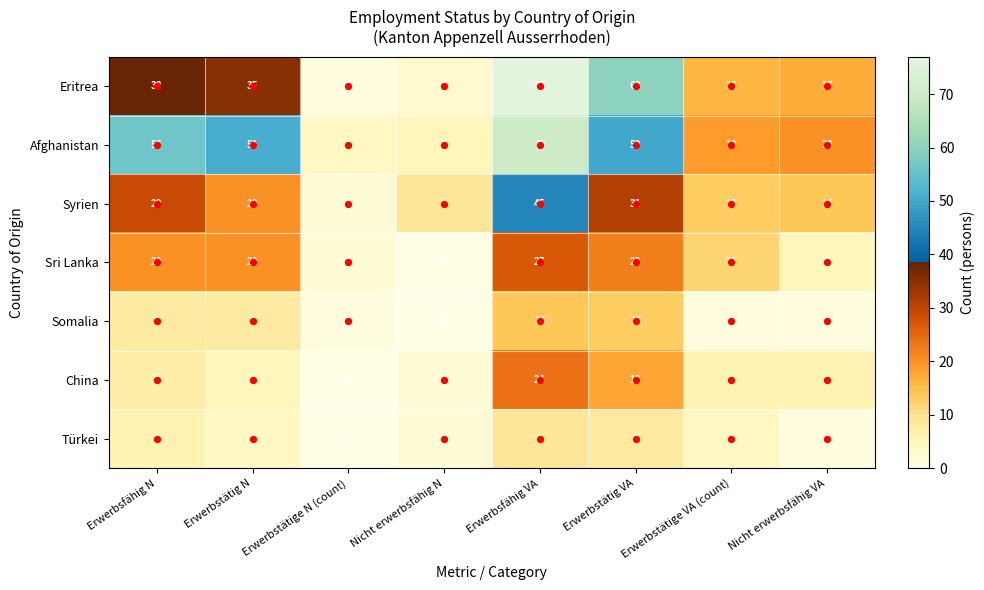

At which category is the sum across all series the highest?

Erwerbsfähig VA